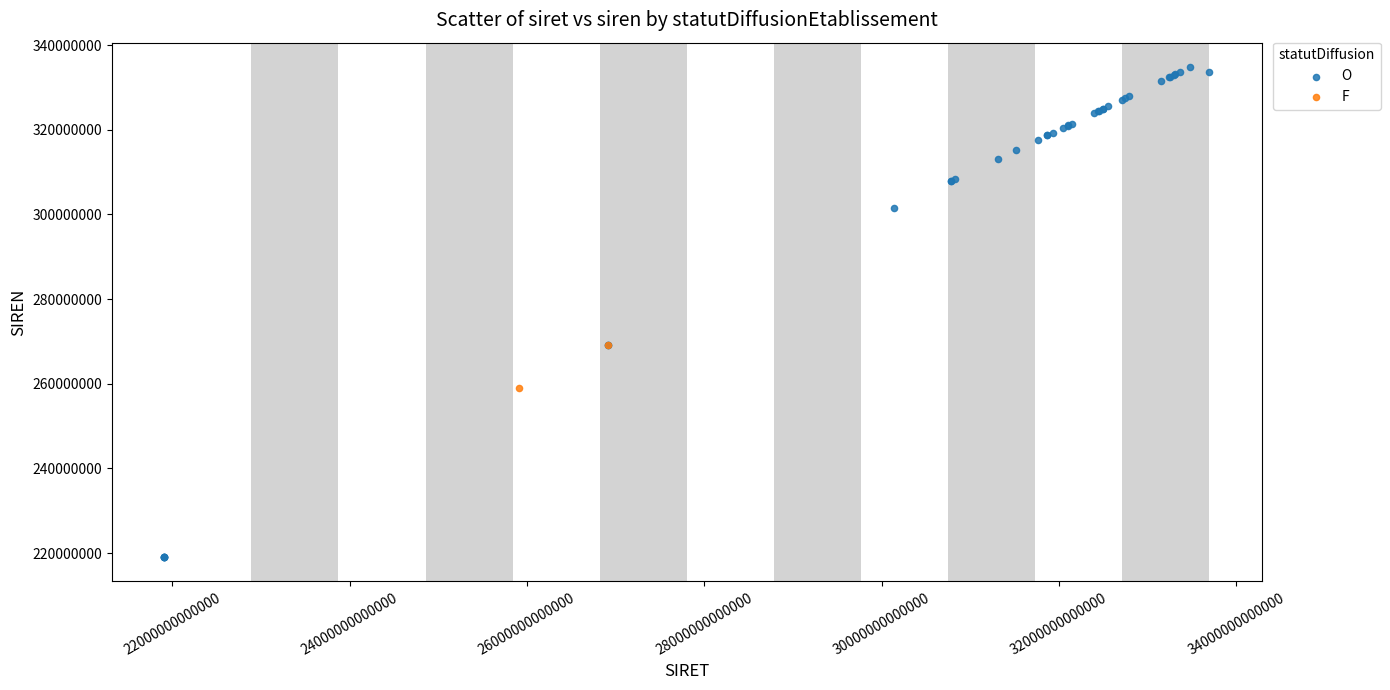

What are all the series names shown in the legend?

O, F